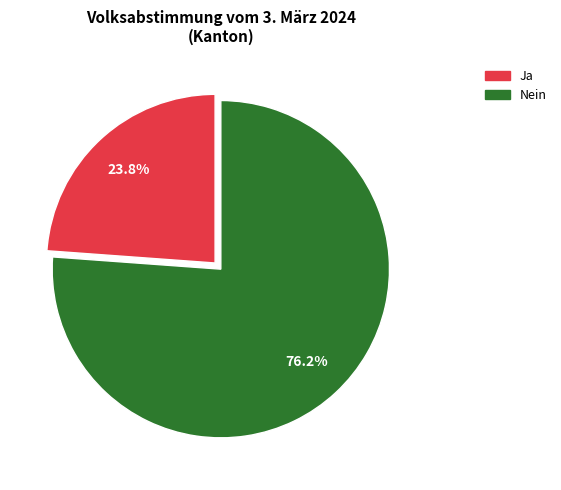

To the nearest percent, what percentage of the pie is Ja?

24%